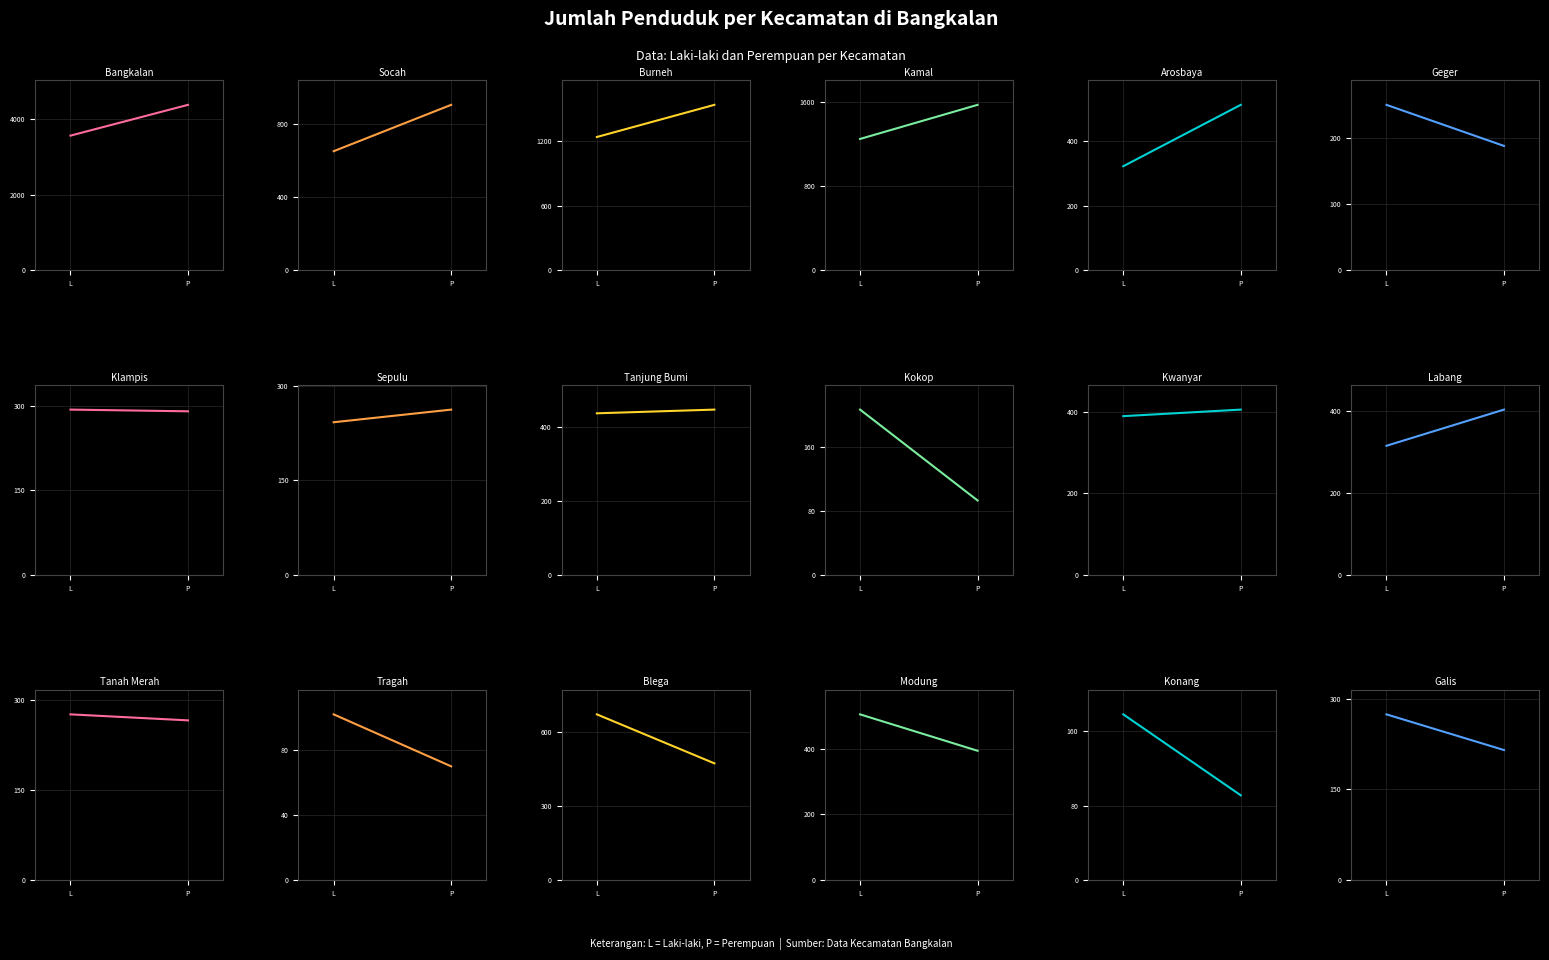

How many intersections are there between Perempuan and Laki-laki?

5